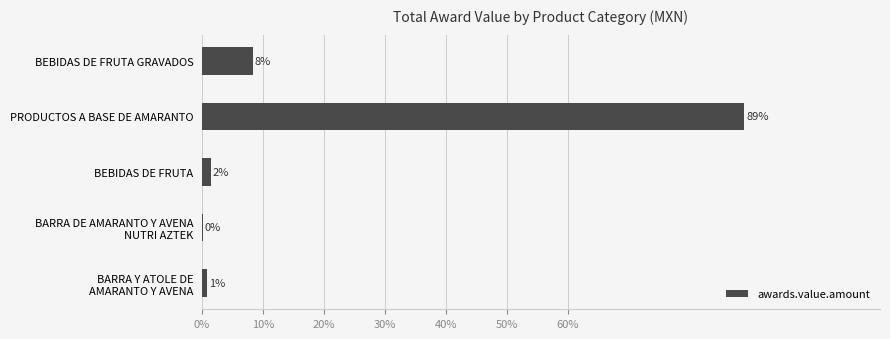

Are the bars grouped side by side (vs. stacked)?

No